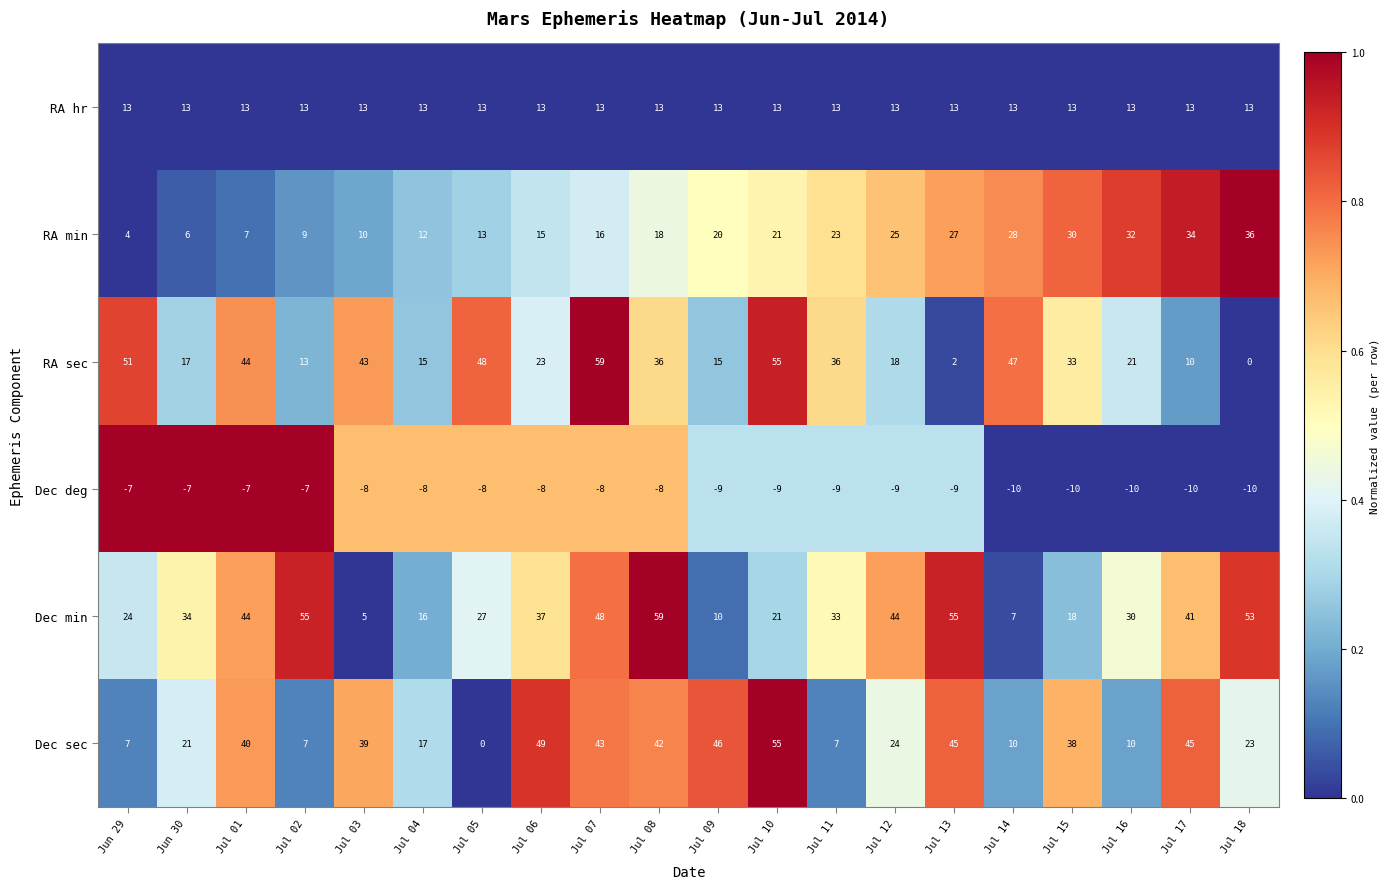

Which series has the largest range (max minus min)?

RA sec